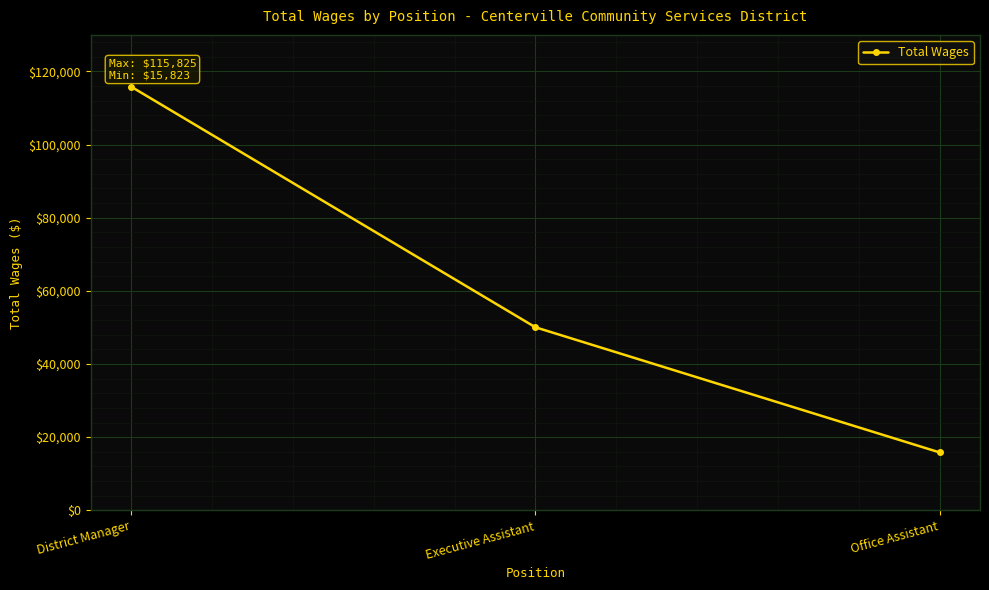

What is the label of the 2nd point from the right?

Executive Assistant